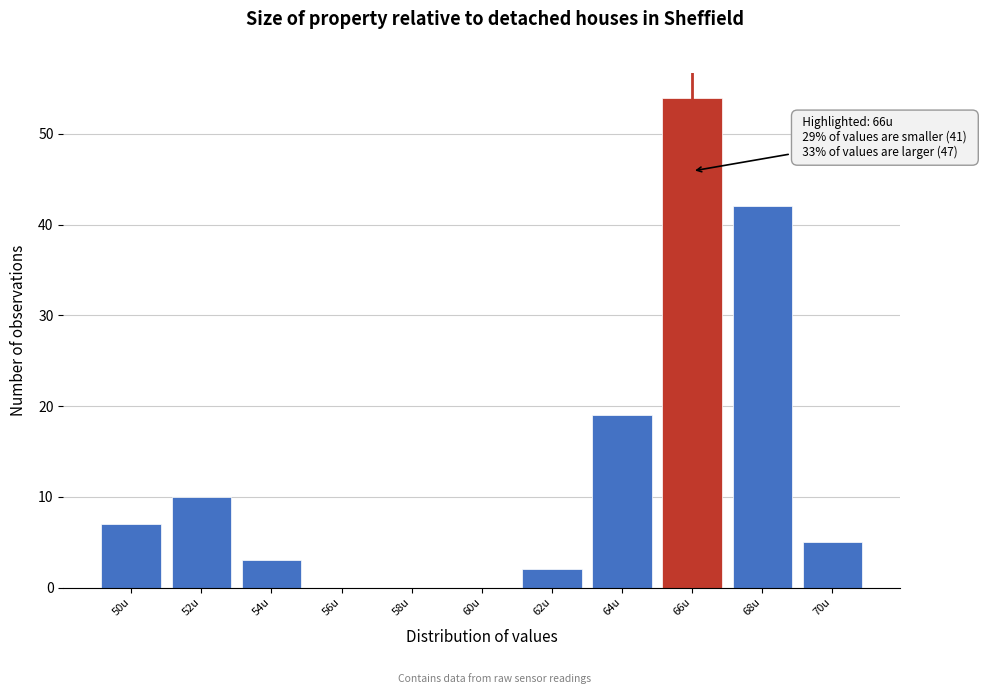

Over which range of the x-axis is the bar tallest?

65 to 67